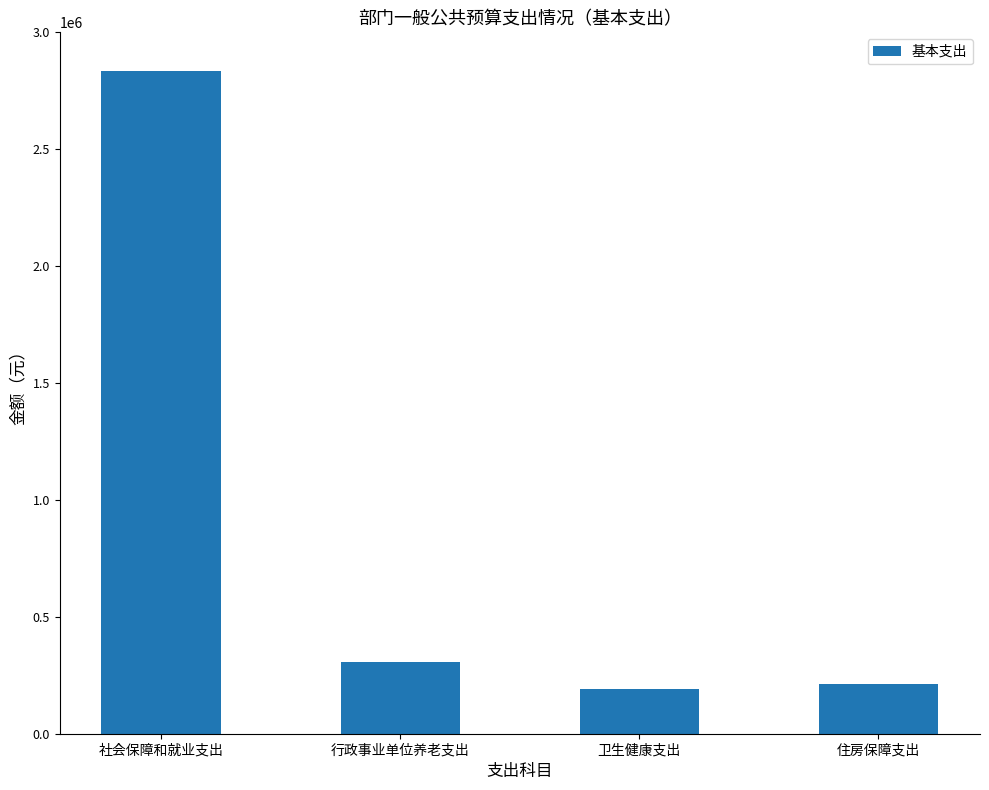

What position from the left is 社会保障和就业支出?

1